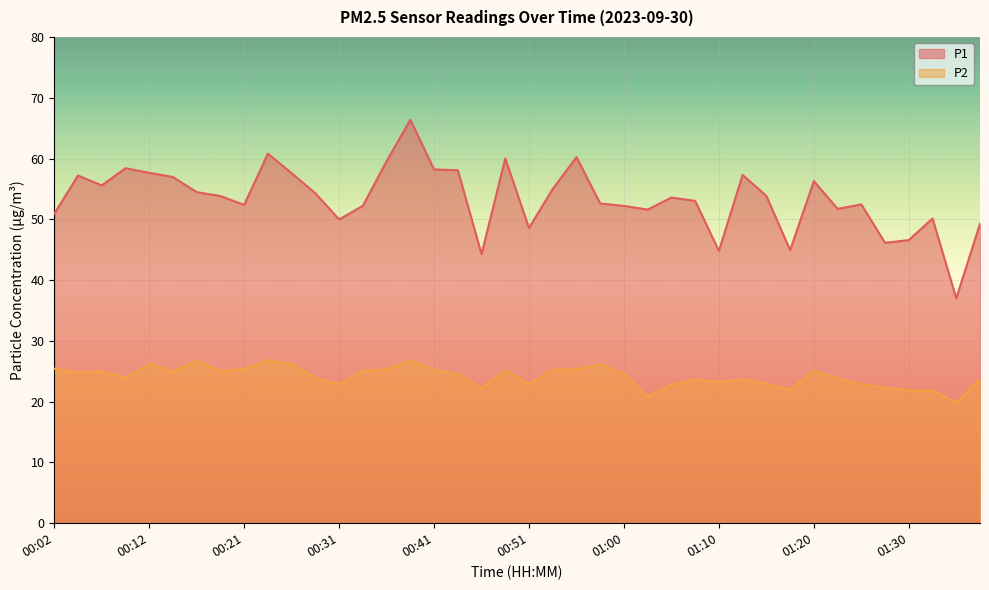

True or false: P2 and P1 cross at least once.

False